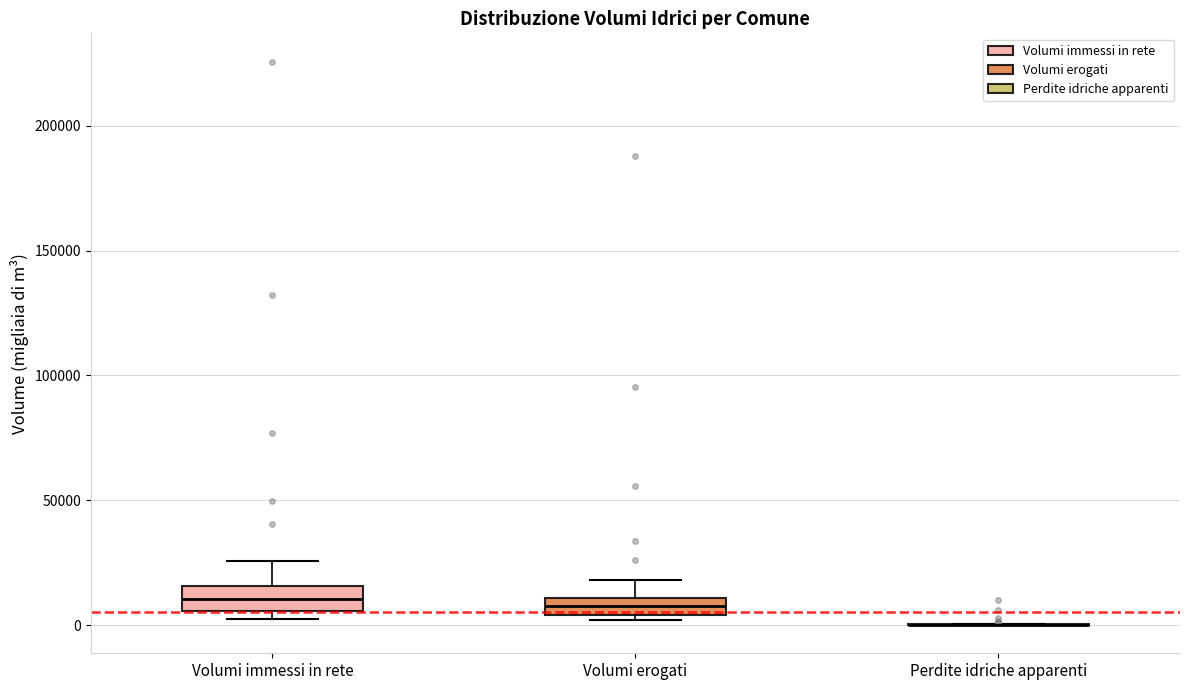

Where is the upper edge of the box for Volumi erogati on the y-axis? The values are not printed on the chart, so give them approximately, as read against the axis.

10000